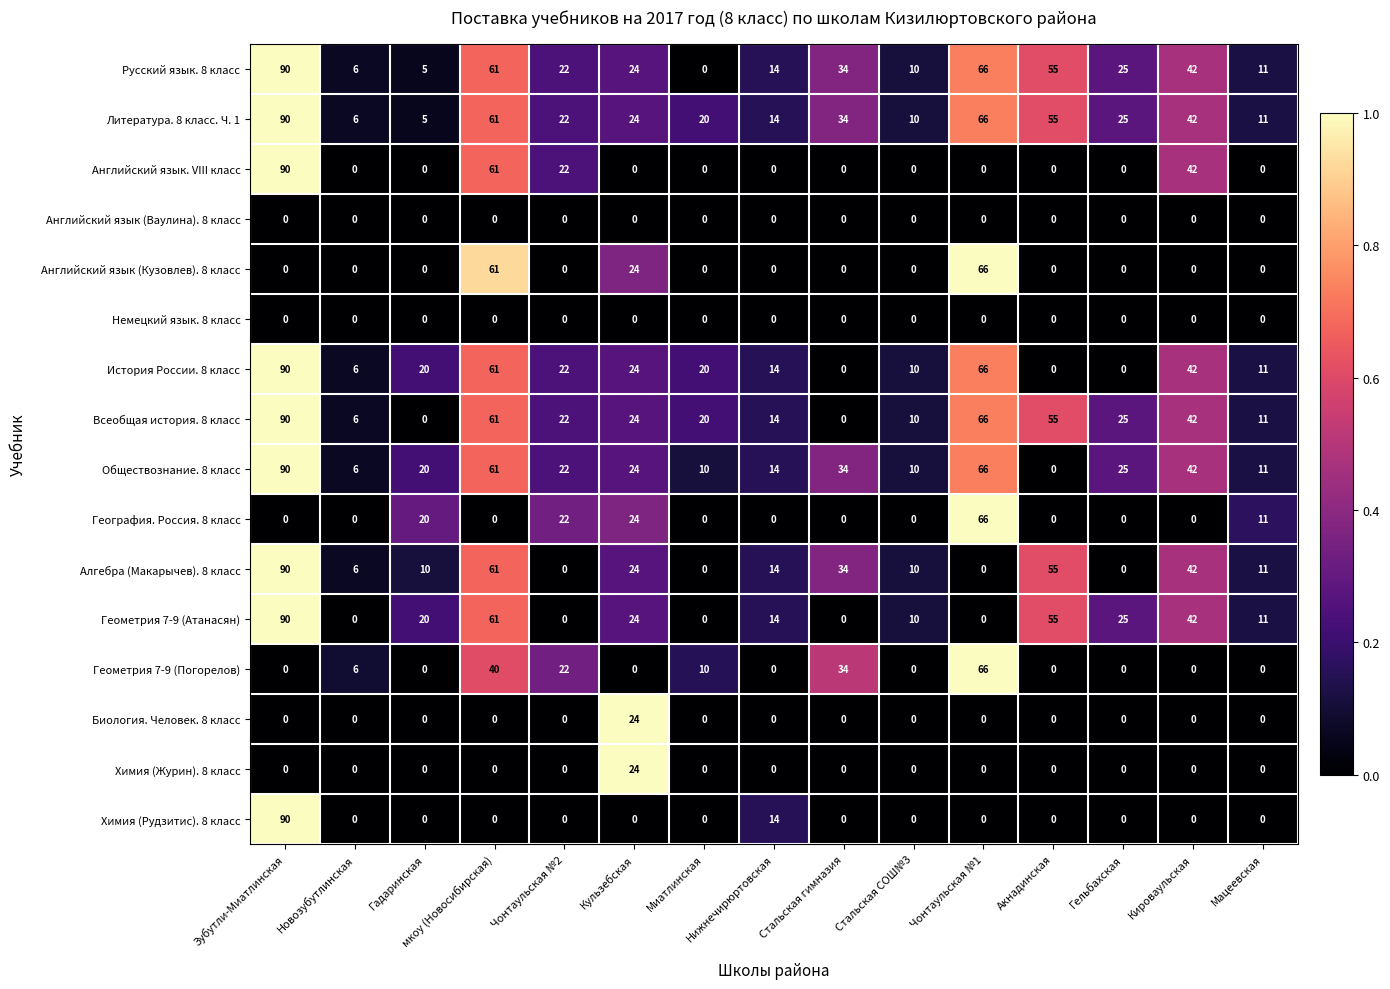

Read the Алгебра (Макарычев). 8 класс value at Новозубутлинская, to the nearest 10.

10